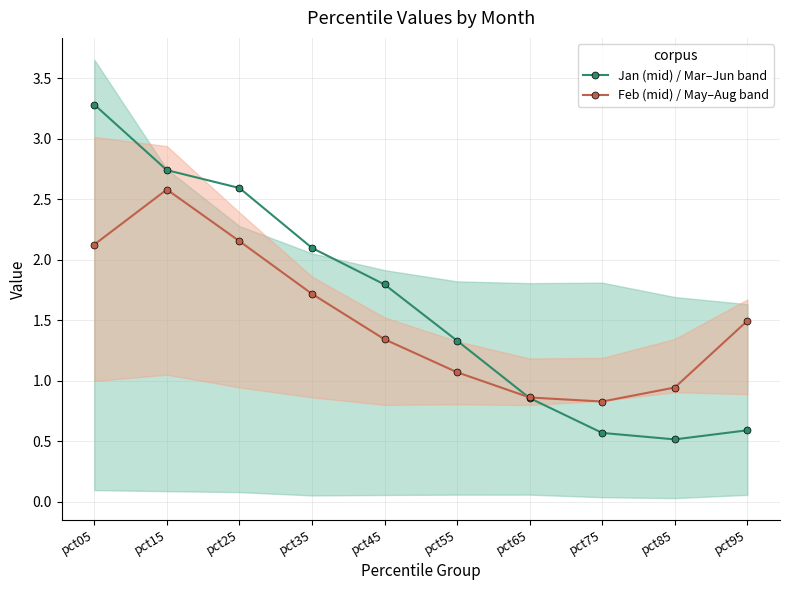

Is the value of Feb_series at pct95 greater than the value of Jan_series at pct75?

Yes